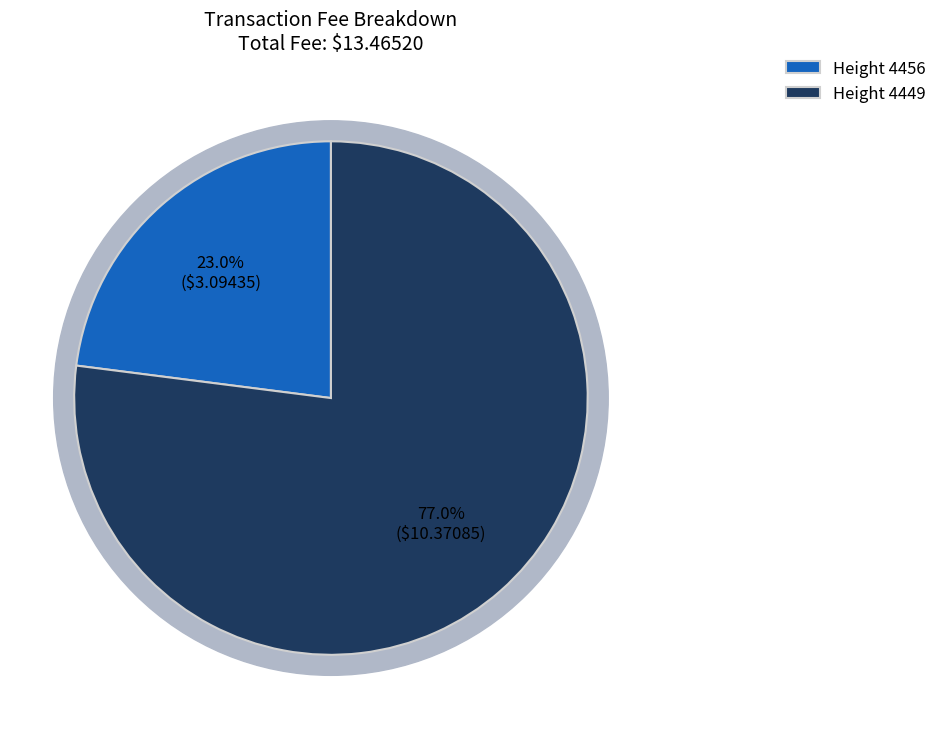

Is the sum of 4449 and 4456 greater than half?

Yes